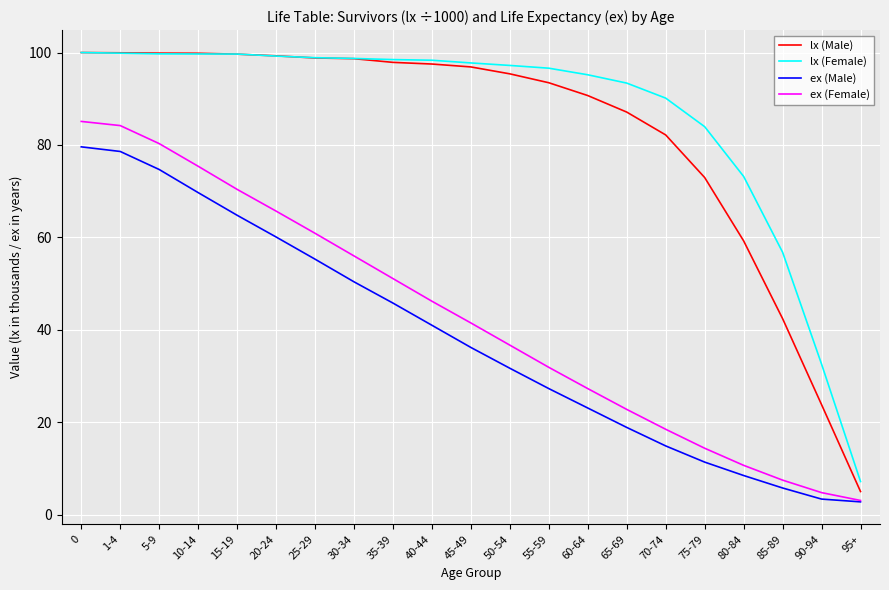

How many categories are shown in the chart?

21